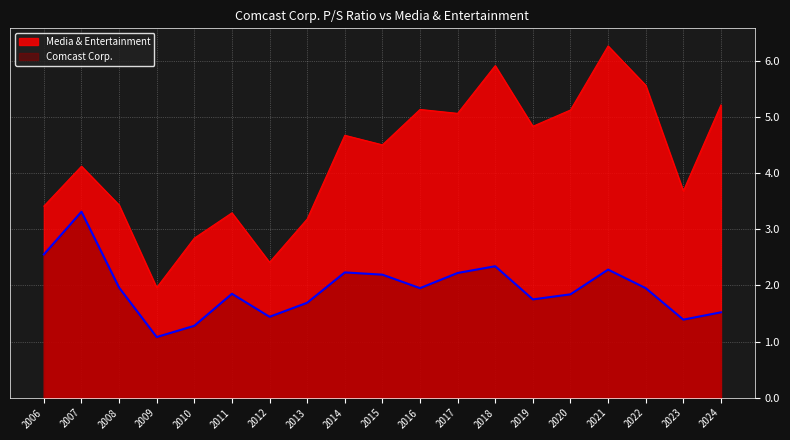

What is the value of the 8th point from the left?

1.7